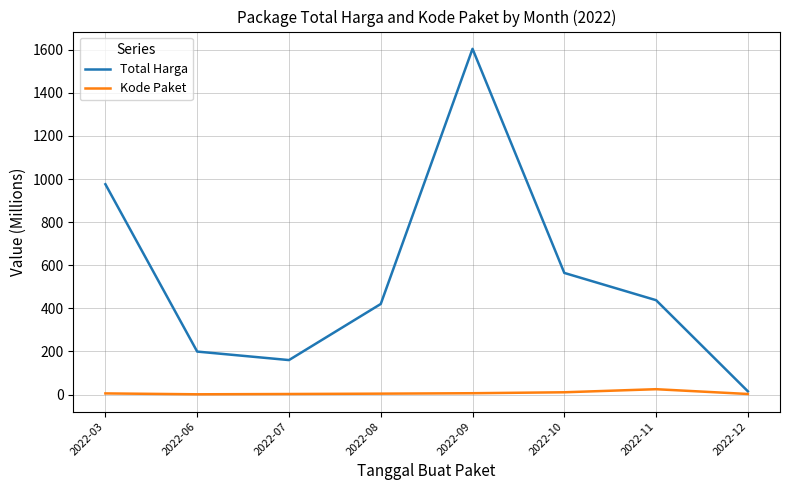

At which category is the sum across all series the highest?

2022-09